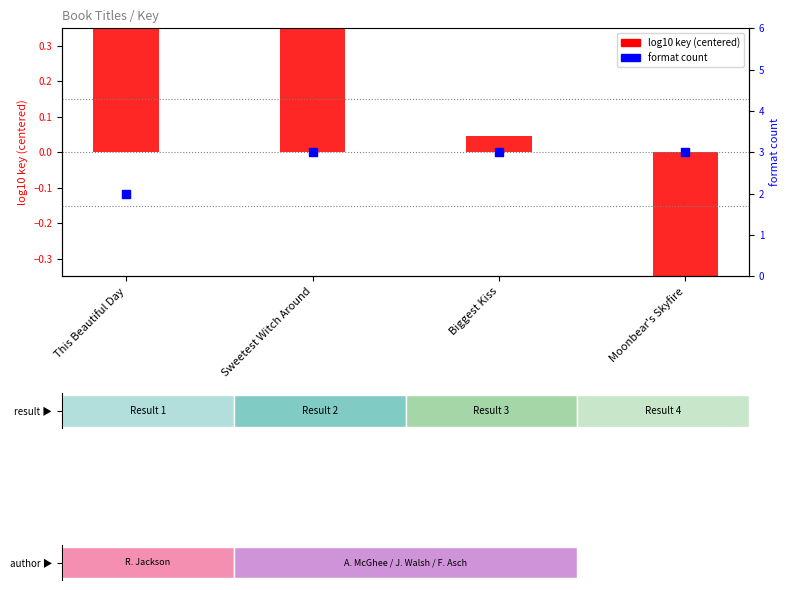

At how many categories does at least one series exceed -1?

4